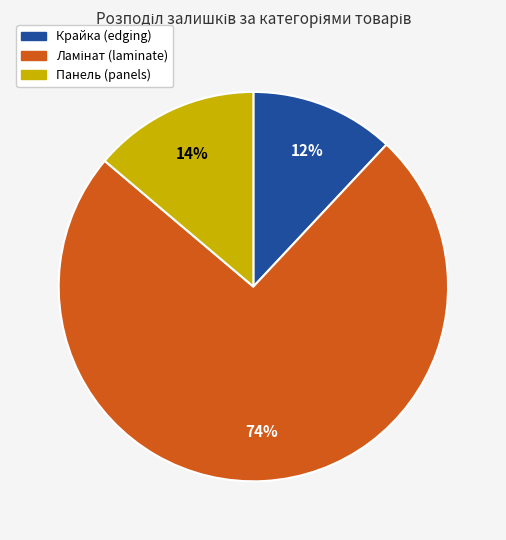

Is there a majority slice in this chart?

Yes